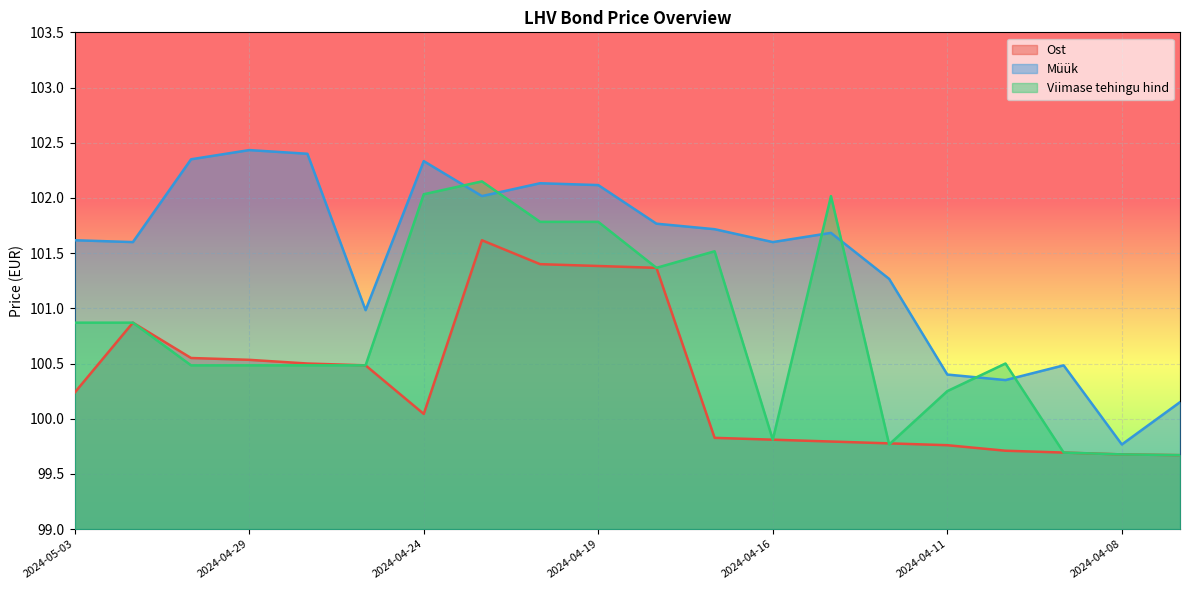

What is the approximate value of Müük at 2024-04-05?

100.2